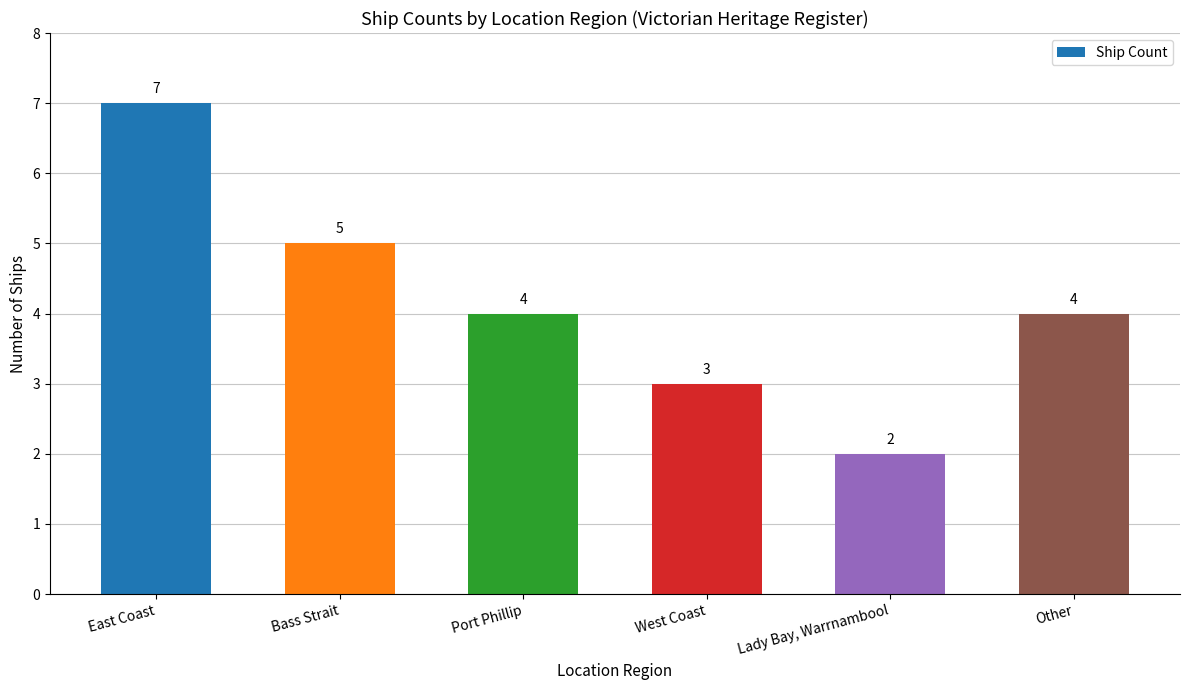

What is the label of the 5th bar from the right?

Bass Strait